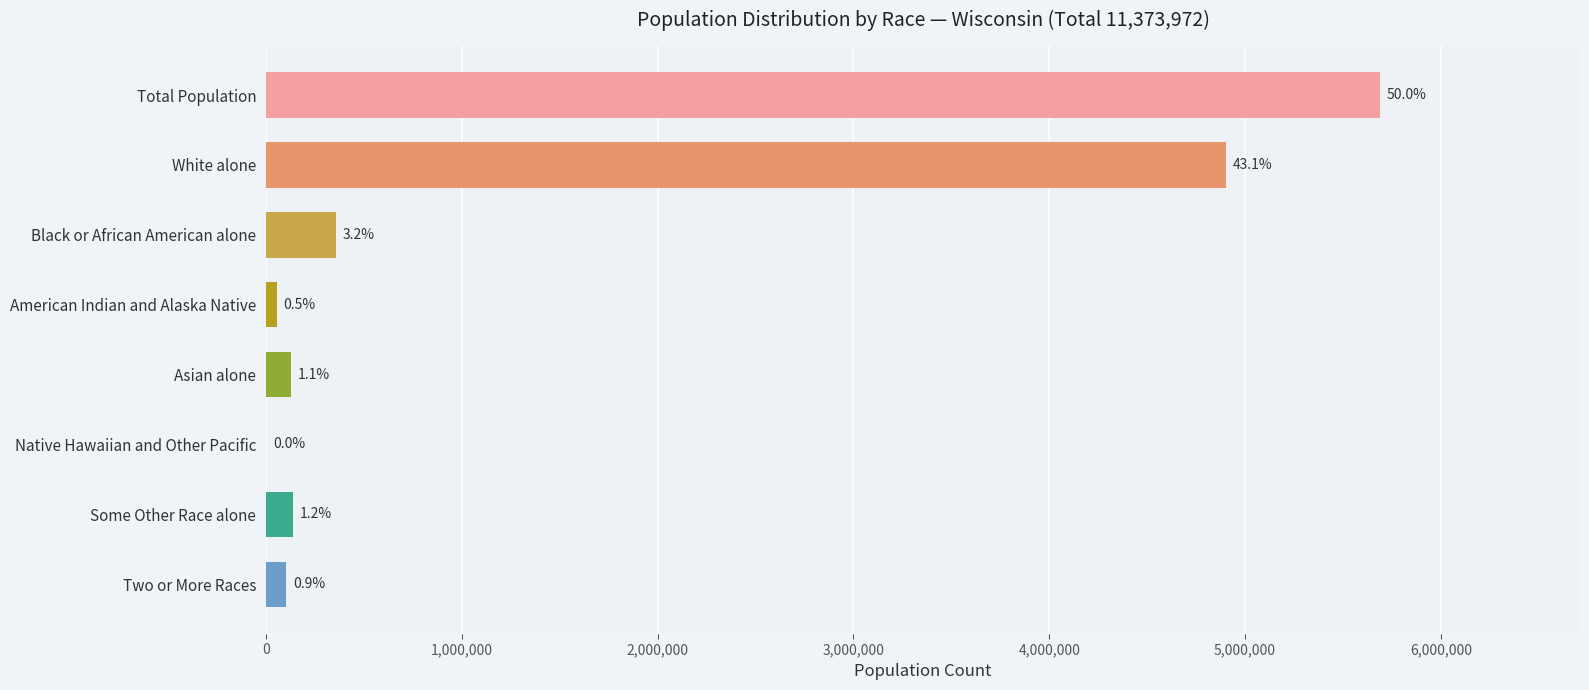

Are the bars horizontal?

Yes